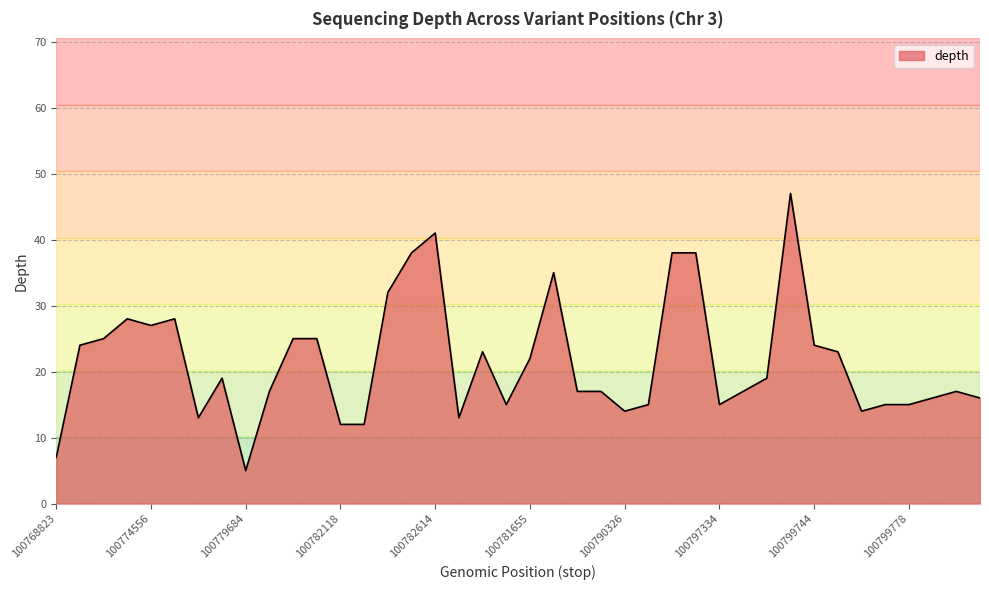

What is the minimum value shown in the chart?

5